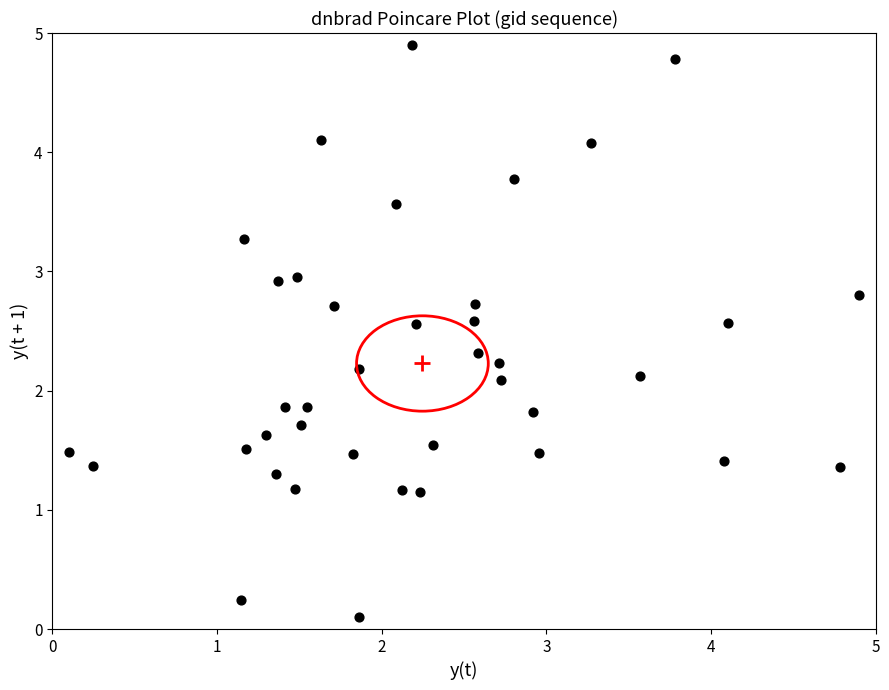

What is the range of X values (max minus min)?

4.8